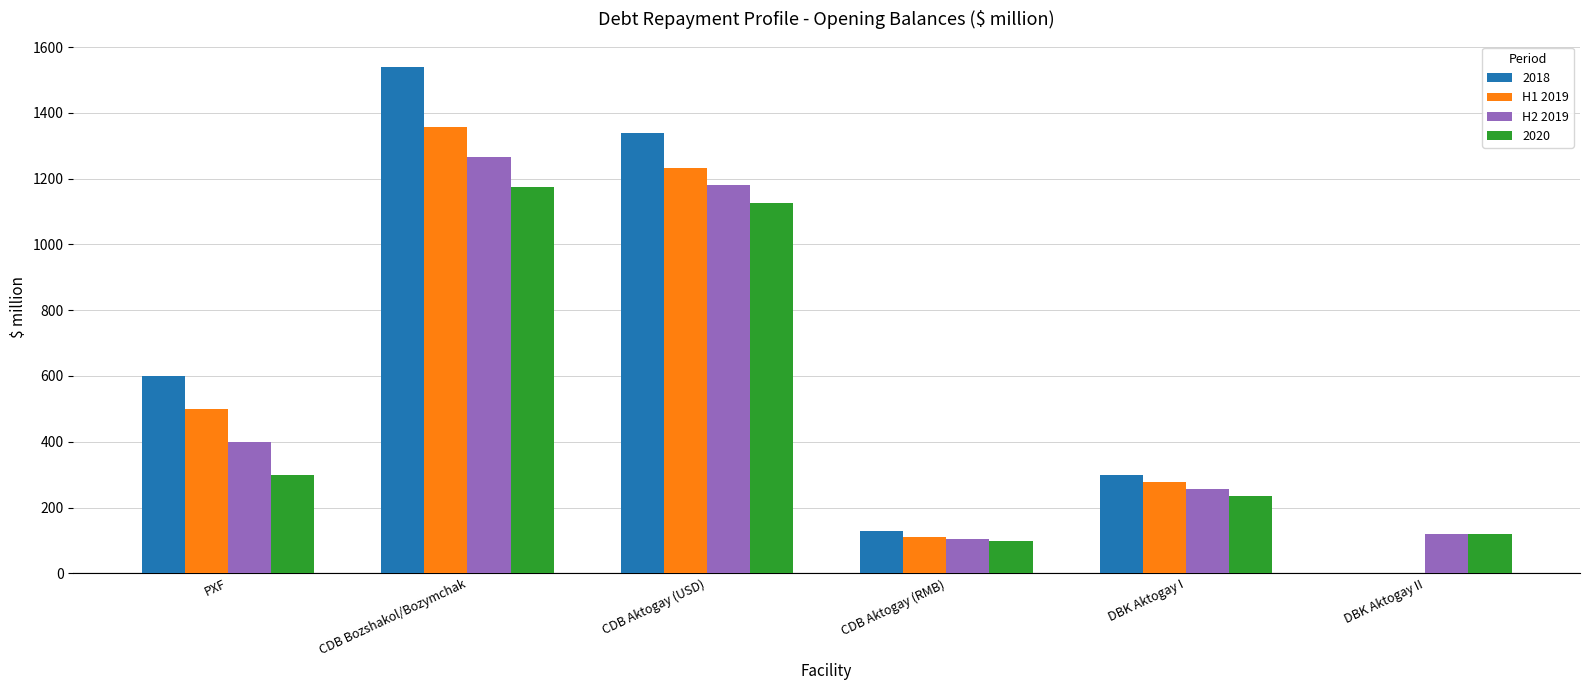

Between CDB Bozshakol/Bozymchak and CDB Aktogay (RMB), which series saw the biggest shift?

2018